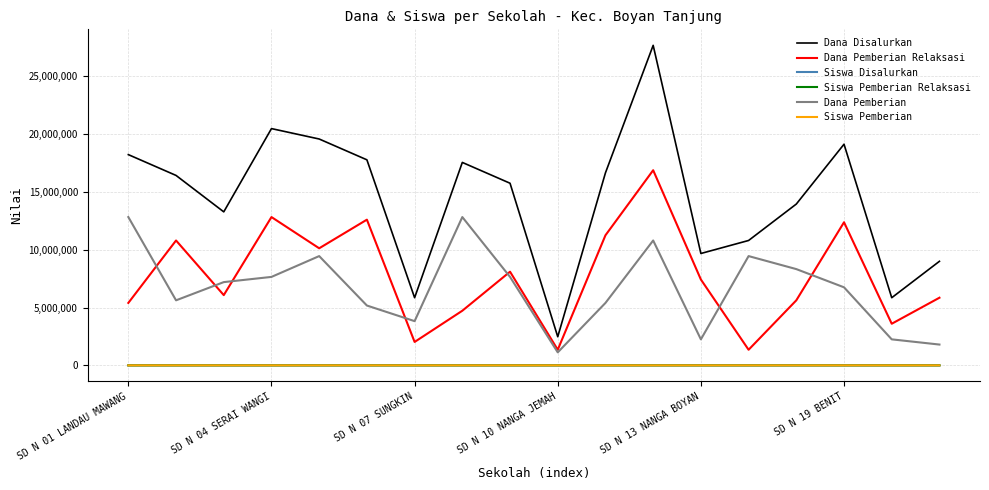

What is the difference between the second highest and minimum values in the Dana Disalurkan series?

18000000